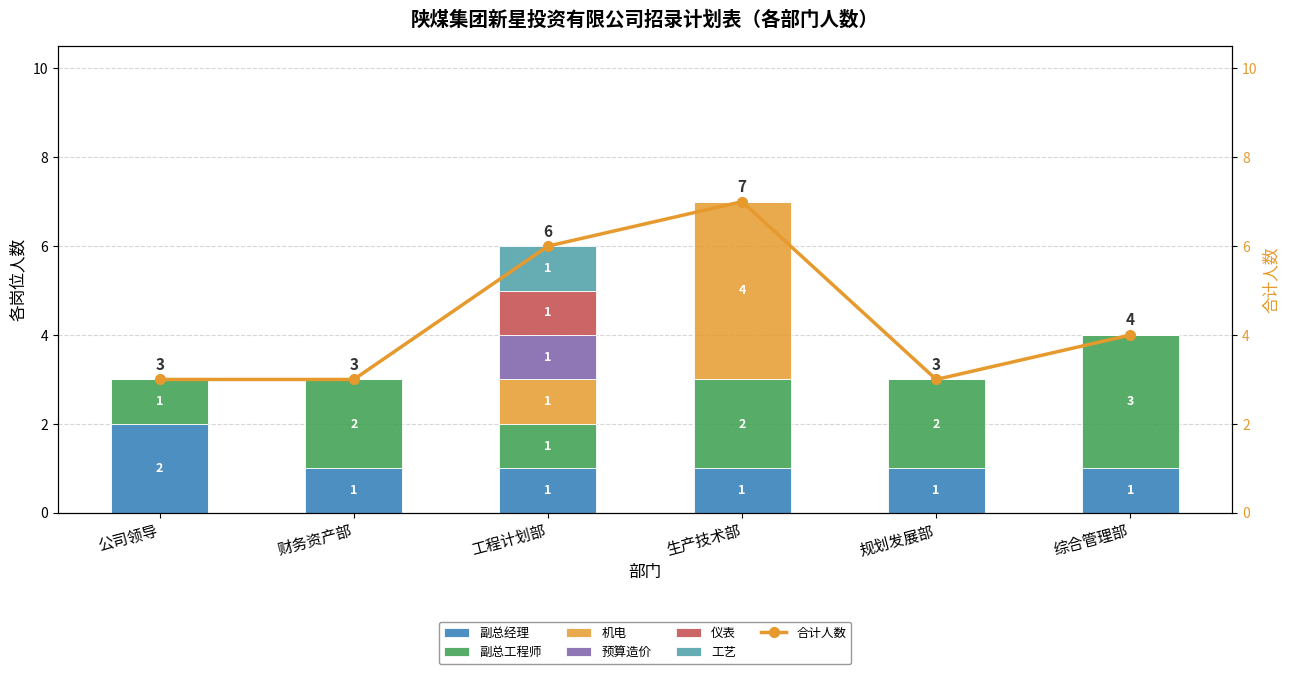

How many values are below 4?

3